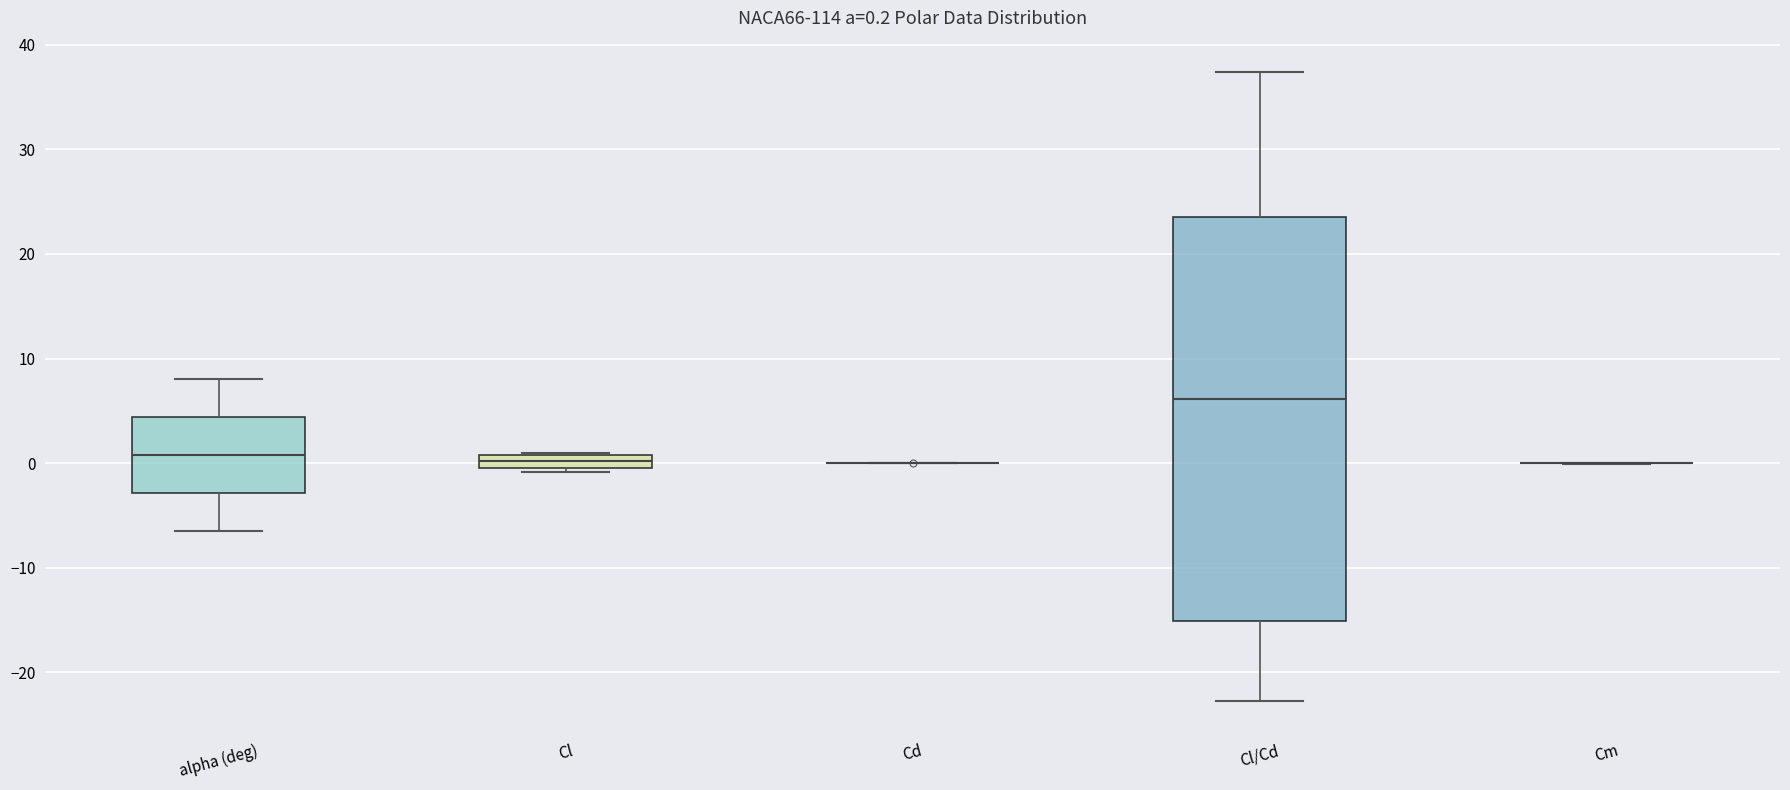

Which box is the tallest, from its lower edge to its upper edge?

Cl/Cd